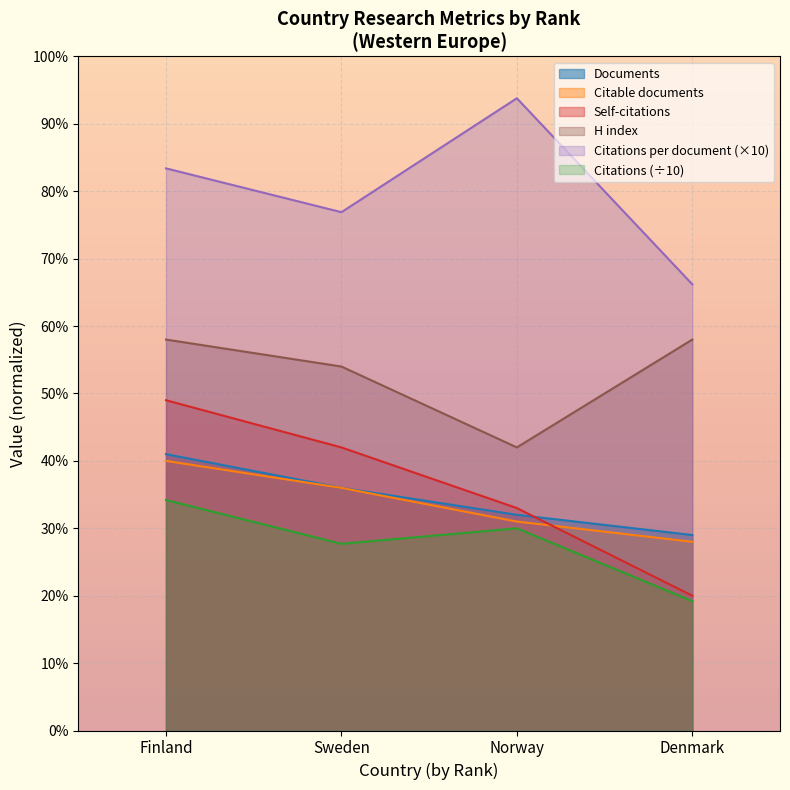

List the series in order of their peak value, lowest first.

Citations (÷10), Citable documents, Documents, Self-citations, H index, Citations per document (×10)